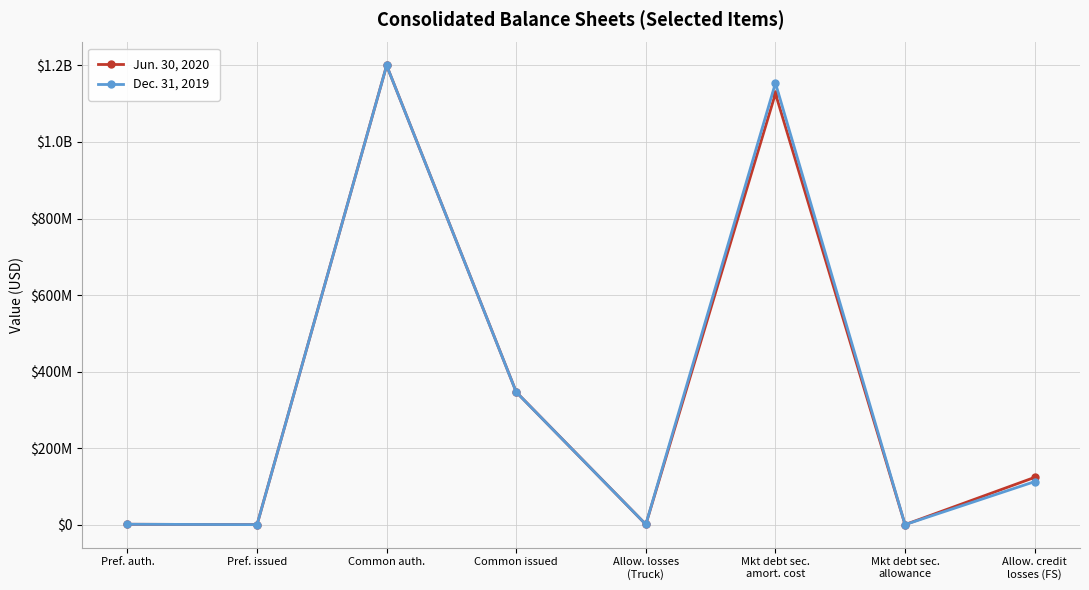

What are all the series names shown in the legend?

Jun. 30, 2020, Dec. 31, 2019